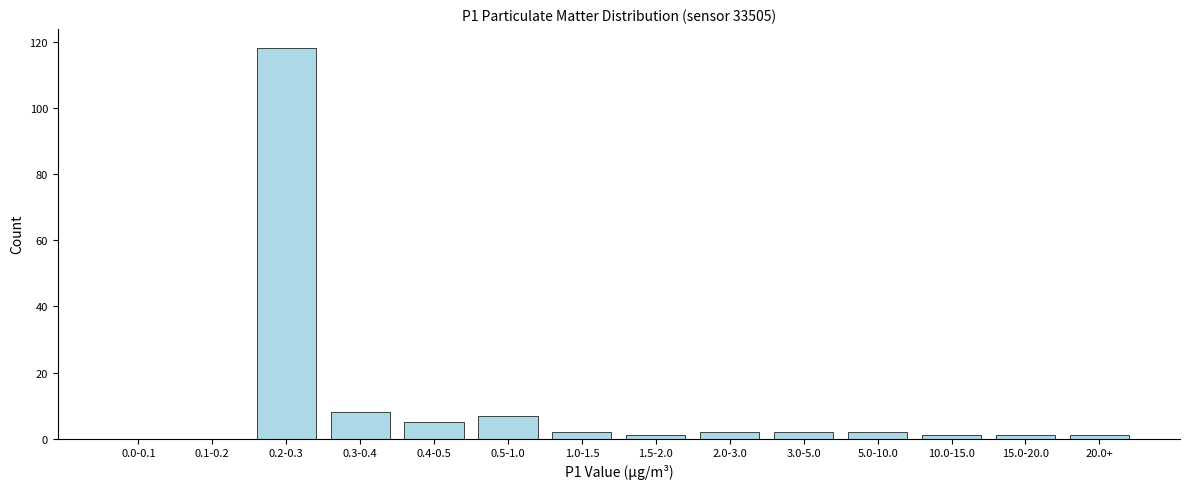

Reading left to right, list all the values displayed in this chart.

0.0-0.1=0	0.1-0.2=0	0.2-0.3=118	0.3-0.4=8	0.4-0.5=5	0.5-1.0=7	1.0-1.5=2	1.5-2.0=1	2.0-3.0=2	3.0-5.0=2	5.0-10.0=2	10.0-15.0=1	15.0-20.0=1	20.0+=1